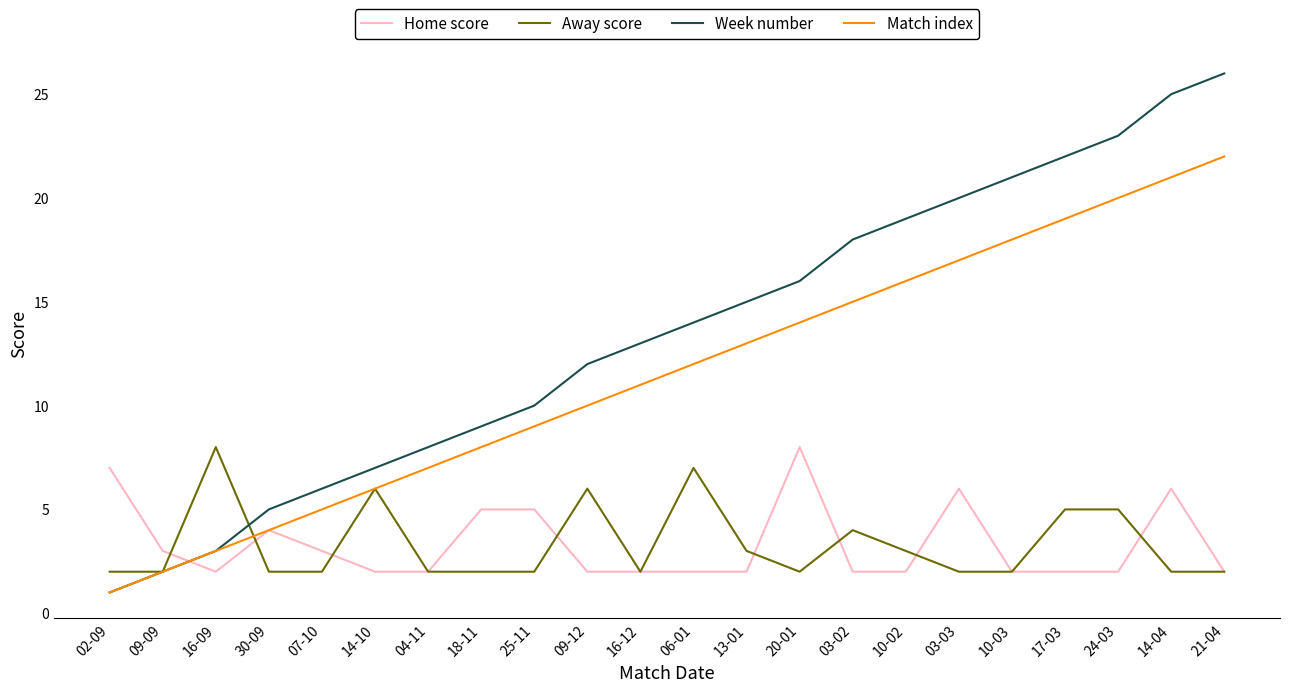

Is it true that Match index equals 19 at 17-03?

True